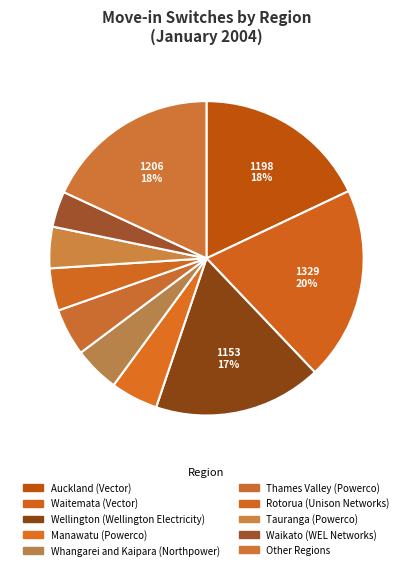

Count the number of slices in the pie.

10